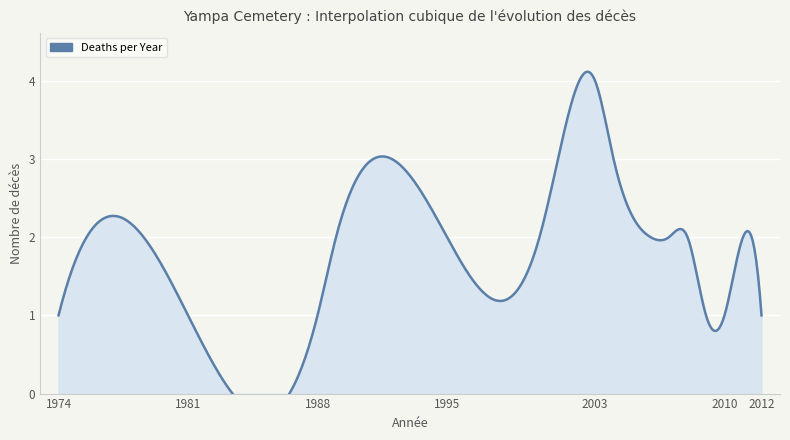

Rank the categories by value from highest to lowest.

2003, 1992, 2001, 2004, 1989, 1995, 2000, 2006, 2007, 2008, 2011, 1974, 1981, 1988, 2009, 2010, 2012